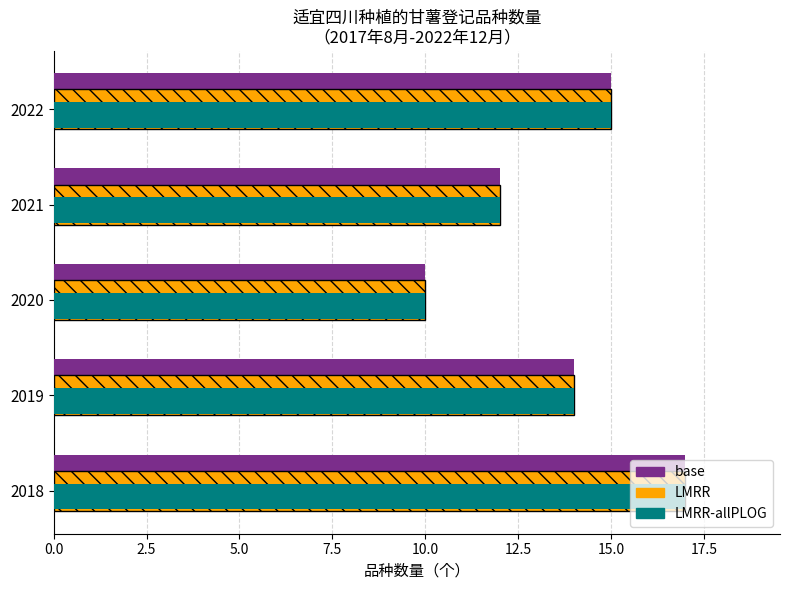

True or false: base has a value of 9 at 2018.

False